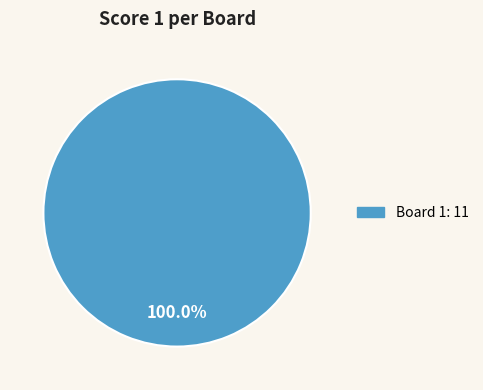

Is there a majority slice in this chart?

Yes